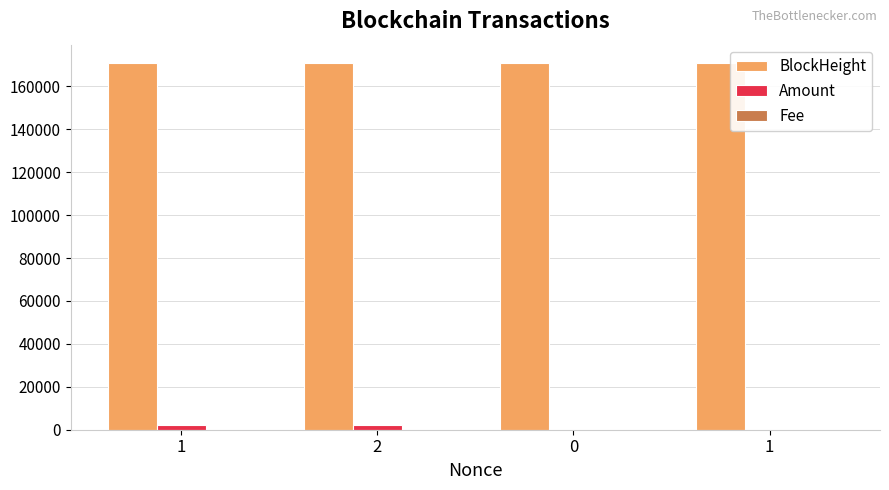

How many data points in Amount are above 2001?

2